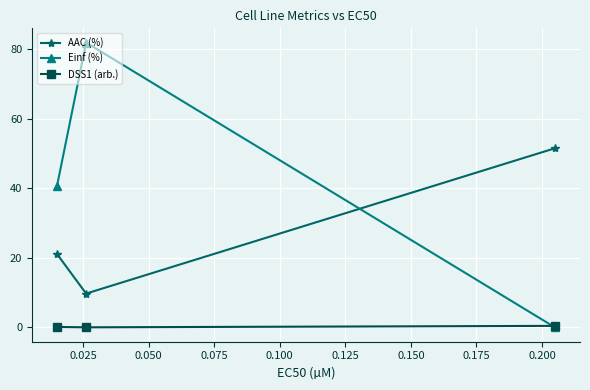

Which series has the largest range (max minus min)?

Einf (%)